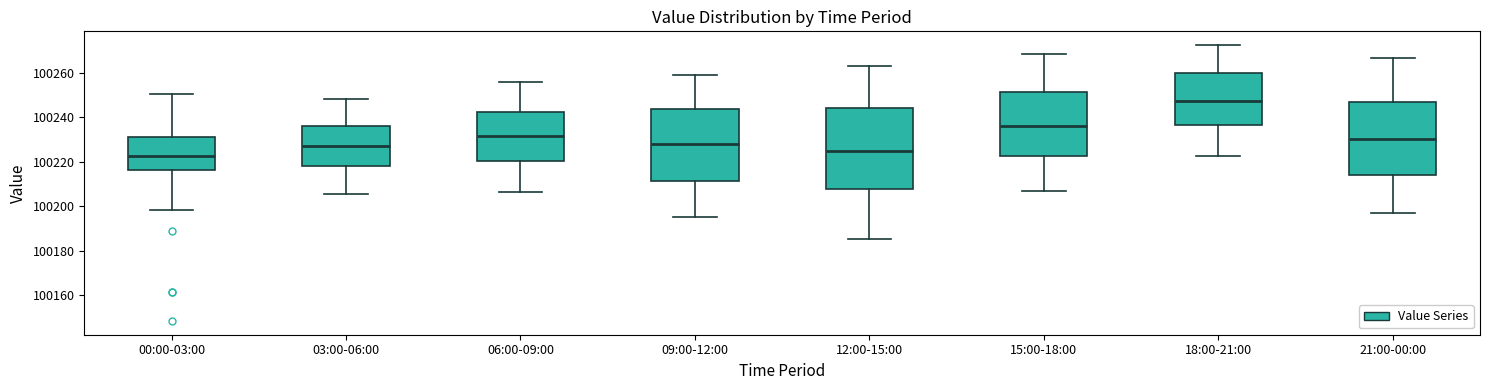

Reading left to right, transcribe this box plot: for each box, give where its median line is, the range the box spans, and where its two whiskers end, as read against the y-axis. The values are not printed on the chart, so give them approximately, as read against the axis.

00:00-03:00: median 100222, box 100216 to 100230, whiskers 100198 to 100250
03:00-06:00: median 100228, box 100218 to 100236, whiskers 100206 to 100248
06:00-09:00: median 100232, box 100220 to 100242, whiskers 100206 to 100256
09:00-12:00: median 100228, box 100212 to 100244, whiskers 100196 to 100260
12:00-15:00: median 100224, box 100208 to 100244, whiskers 100186 to 100264
15:00-18:00: median 100236, box 100222 to 100252, whiskers 100208 to 100268
18:00-21:00: median 100248, box 100236 to 100260, whiskers 100222 to 100272
21:00-00:00: median 100230, box 100214 to 100246, whiskers 100198 to 100266